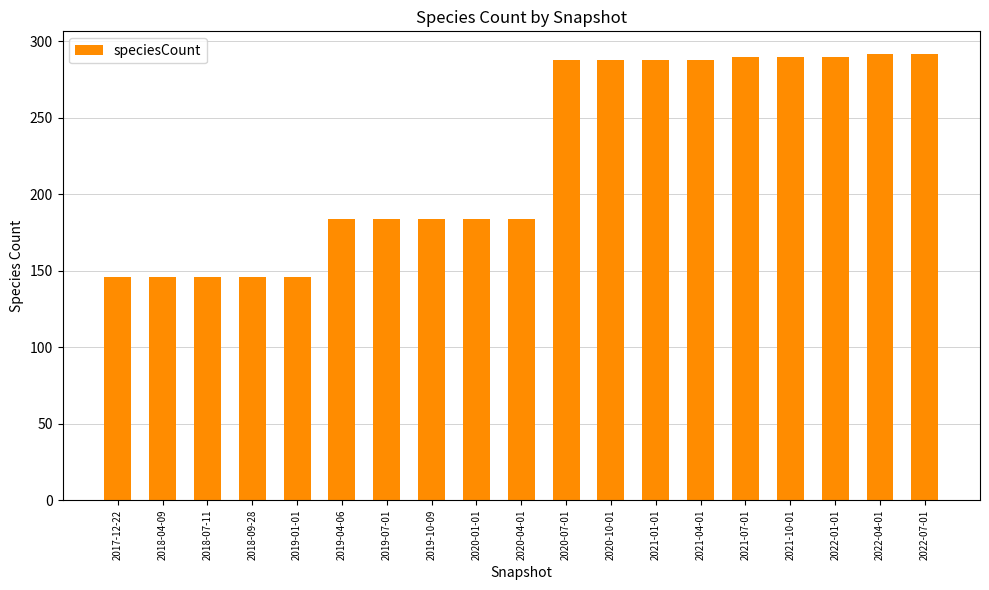

What is the minimum value shown in the chart?

146